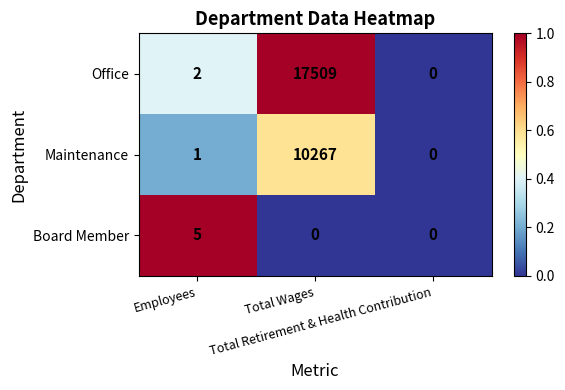

Rank the series by their maximum value, from highest to lowest.

Office, Maintenance, Board Member